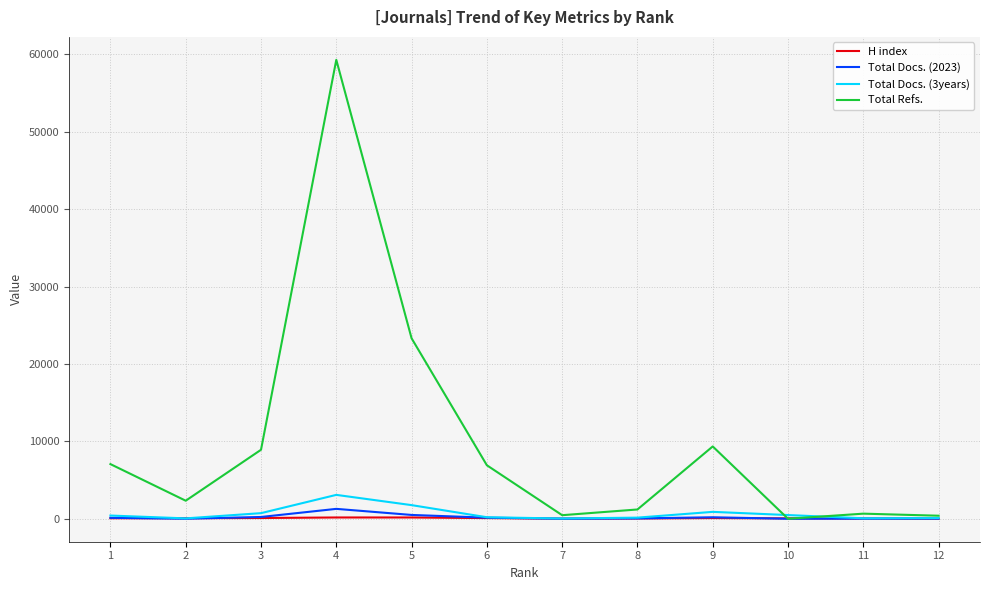

At which category is the sum across all series the highest?

4